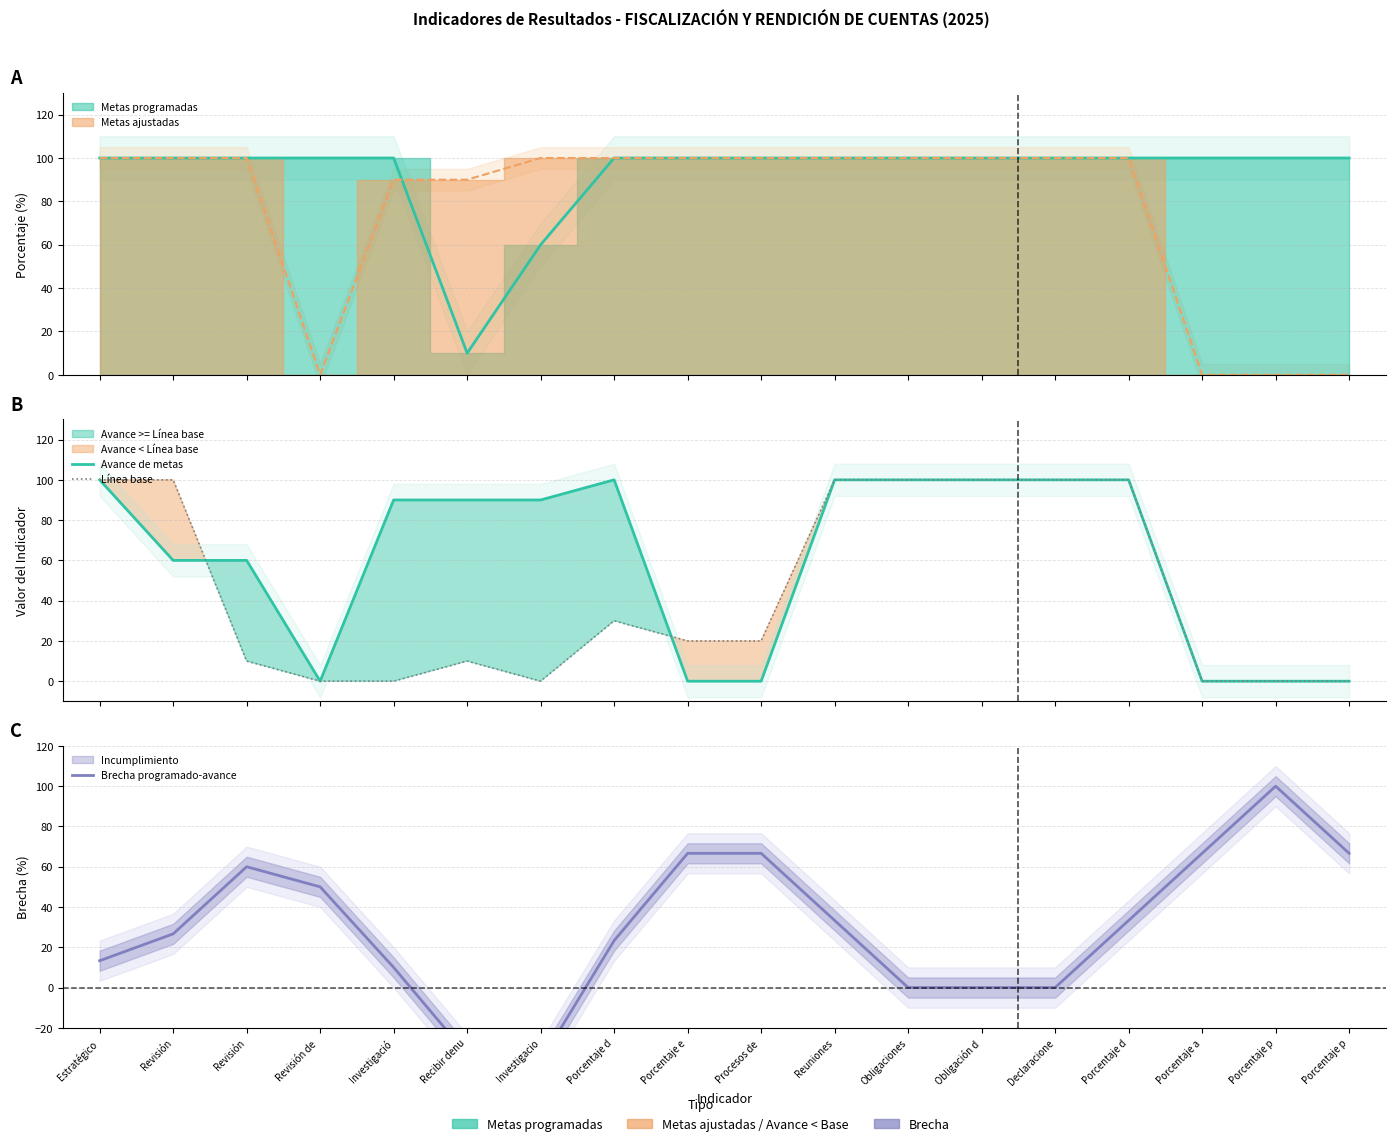

What is the difference between the Avance de metas values at Porcentaje p and Porcentaje d?

100.0